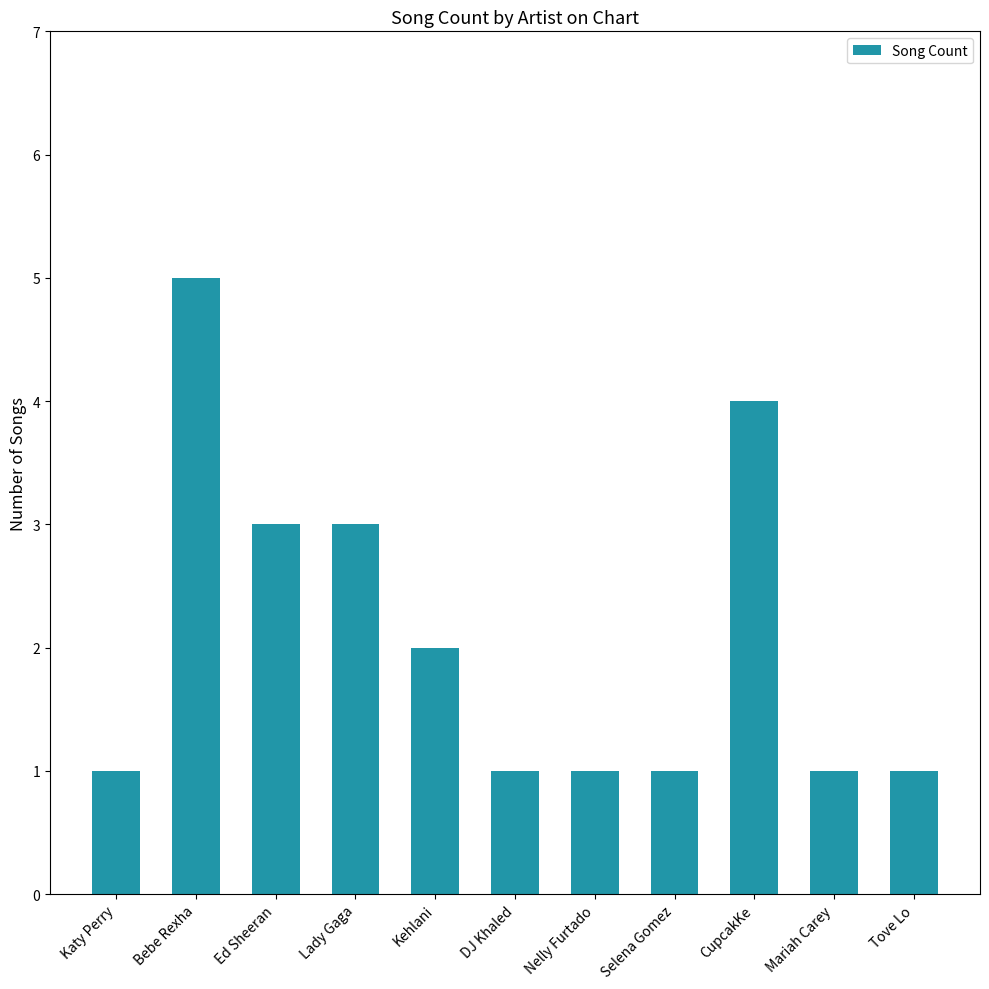

How many bars are there in total?

11